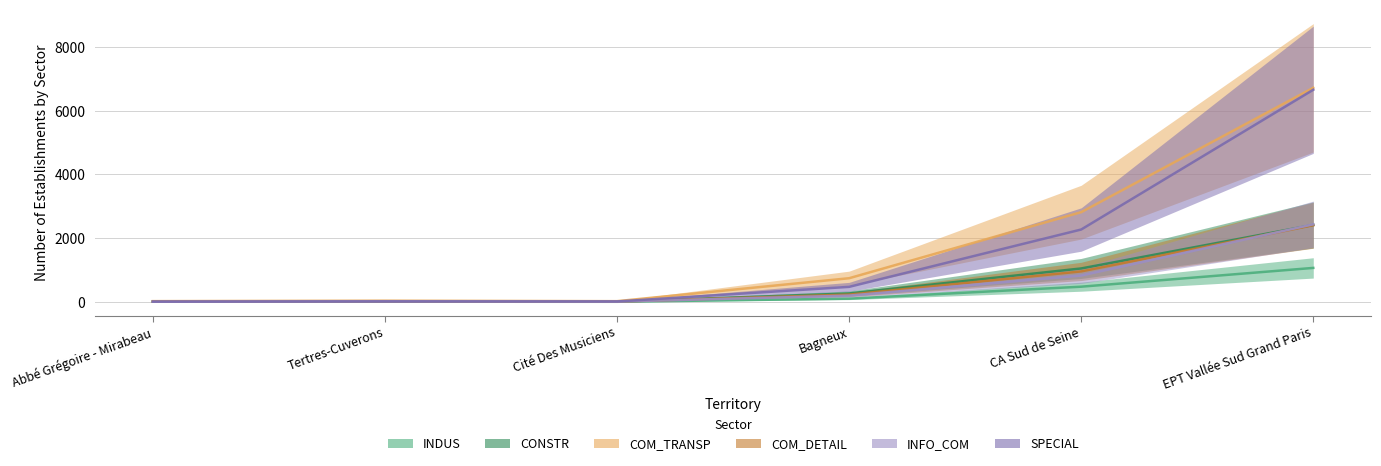

Which series changed the most between CA Sud de Seine and EPT Vallée Sud Grand Paris?

SPECIAL